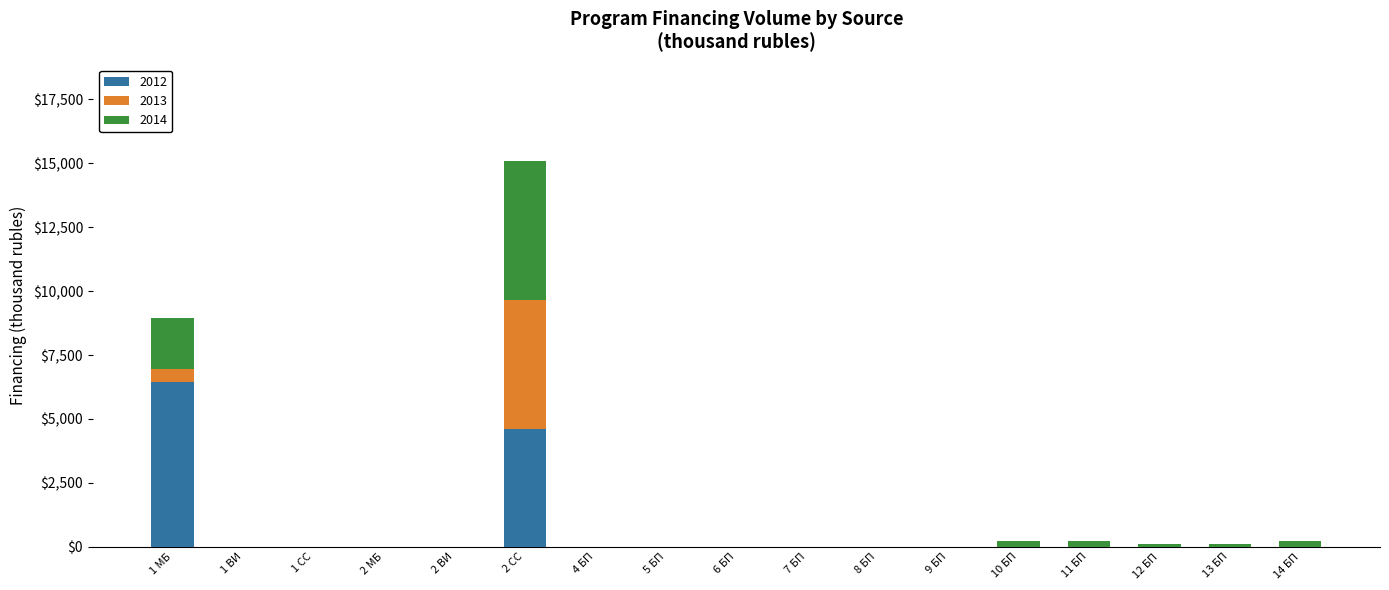

Which category has the highest value in the 2012 series?

1 МБ